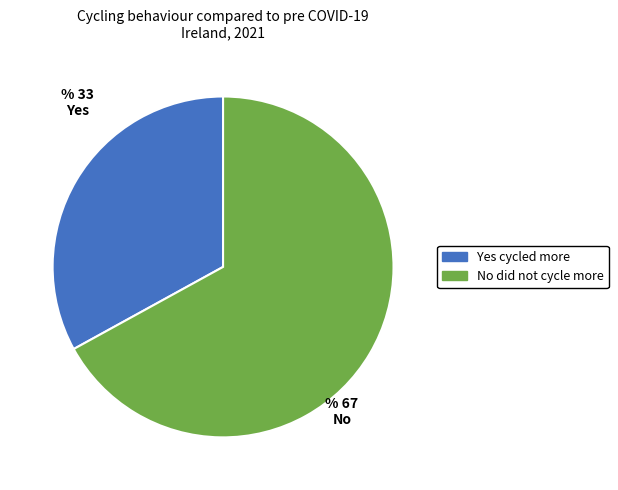

Count the number of slices in the pie.

2